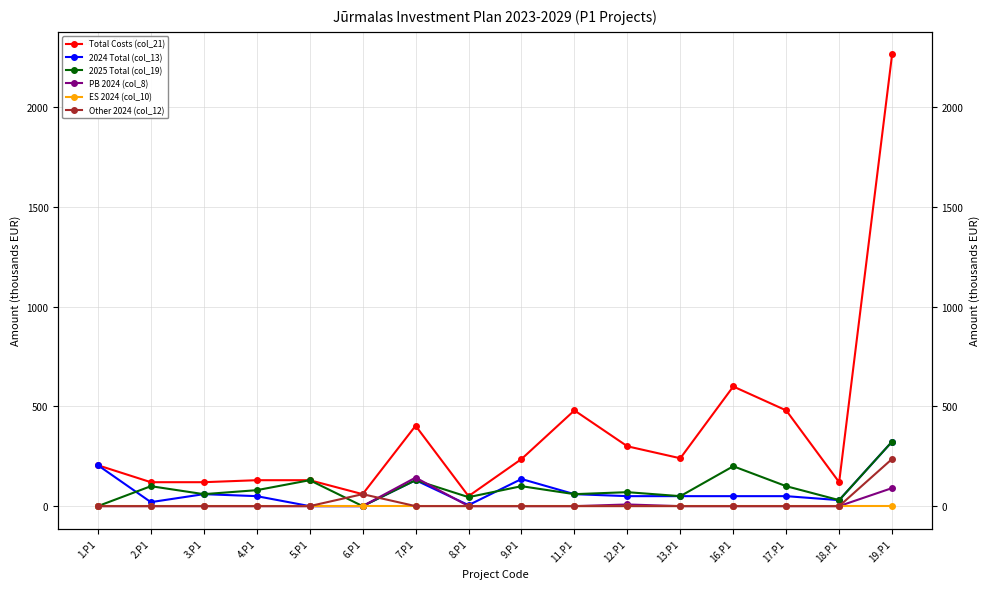

What is the sum of all PB 2024 (col_8) values?

241.9